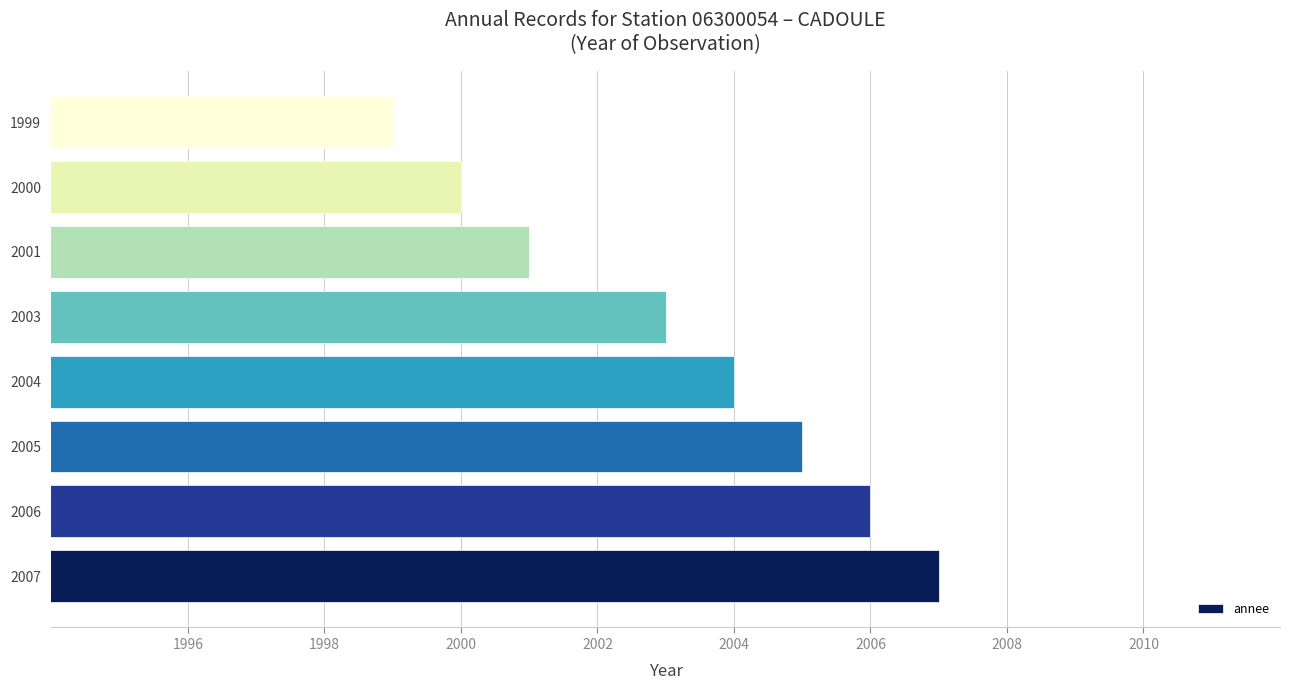

The value at 2006 is 1106. True or false?

False